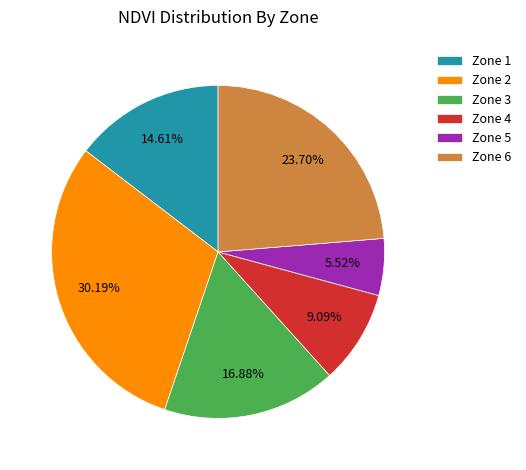

Approximately how many times larger is the value at Zone 2 compared to Zone 4?

3.3